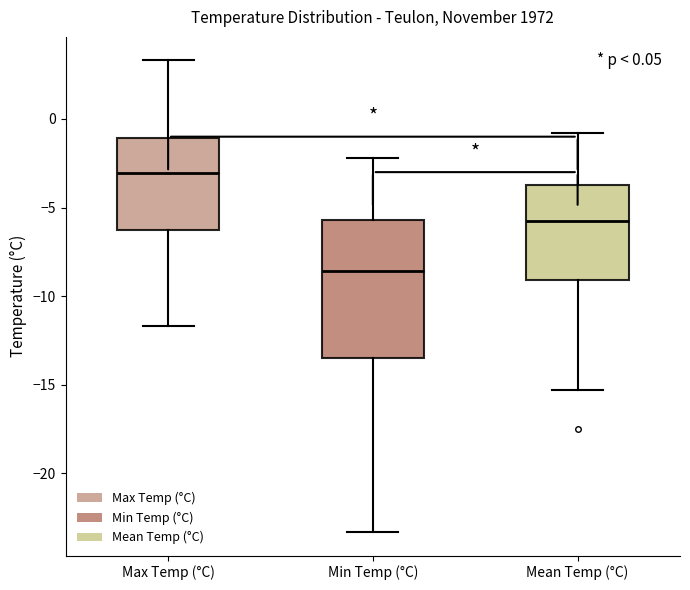

Which box has the lowest median line?

Min Temp (°C)